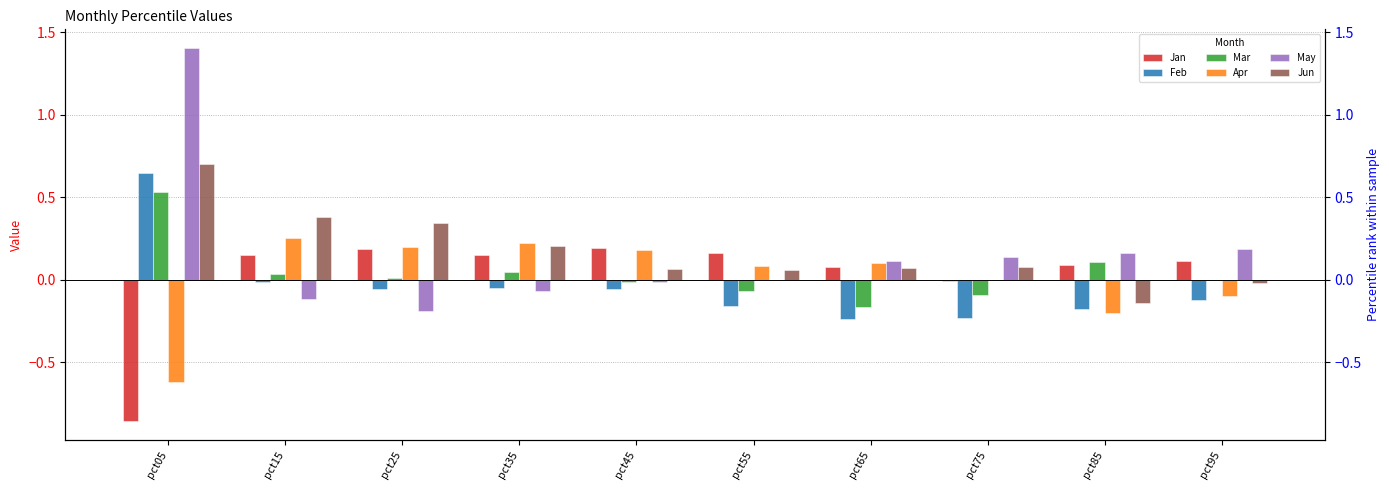

What is the sum of the Mar values at pct25 and pct65?

-0.2